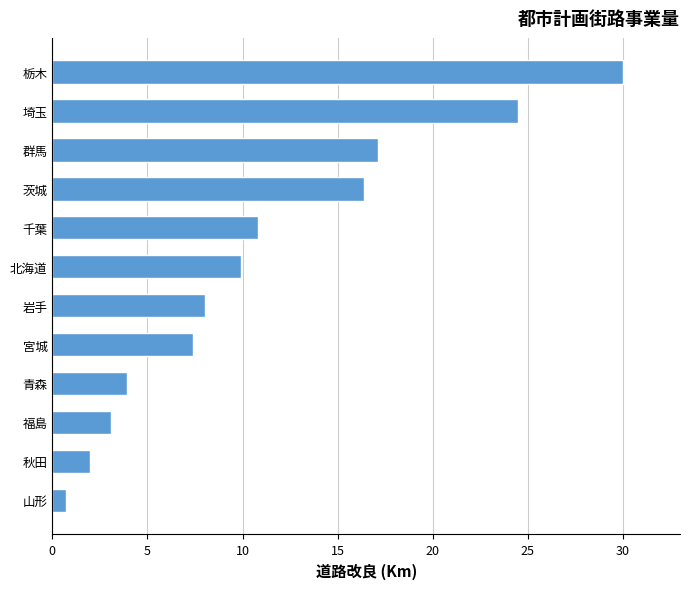

List the labels in order of value, largest first.

栃木, 埼玉, 群馬, 茨城, 千葉, 北海道, 岩手, 宮城, 青森, 福島, 秋田, 山形